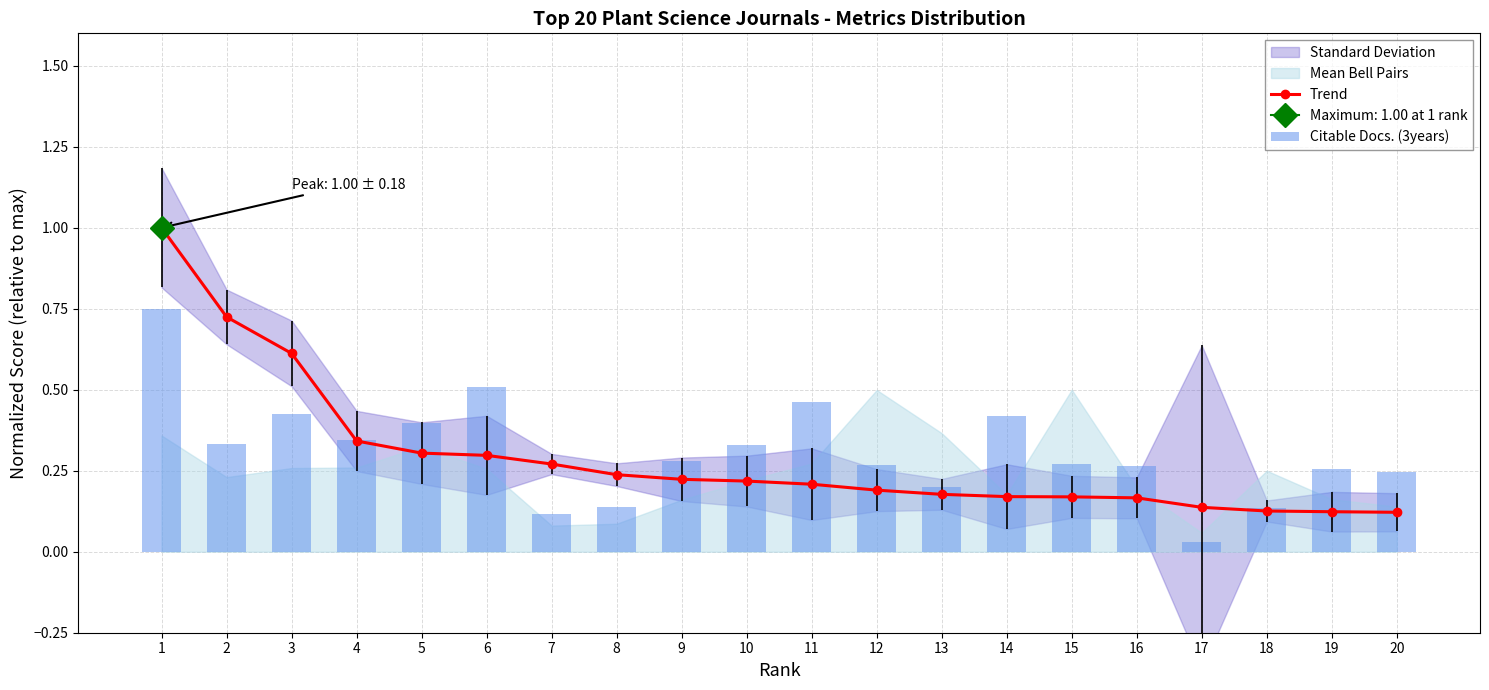

What is the difference between the Trend values at 2 and 6?

0.4